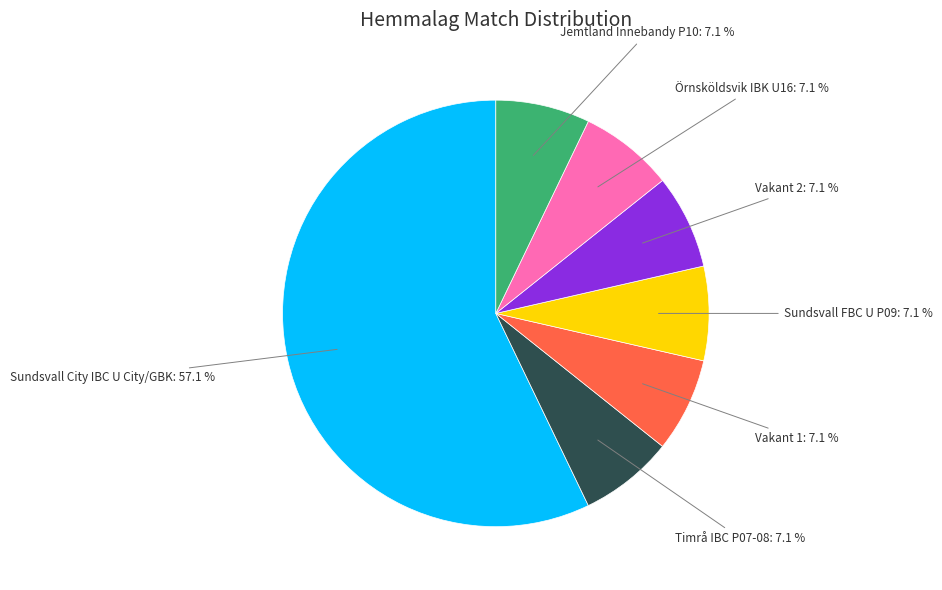

Count the number of slices in the pie.

7